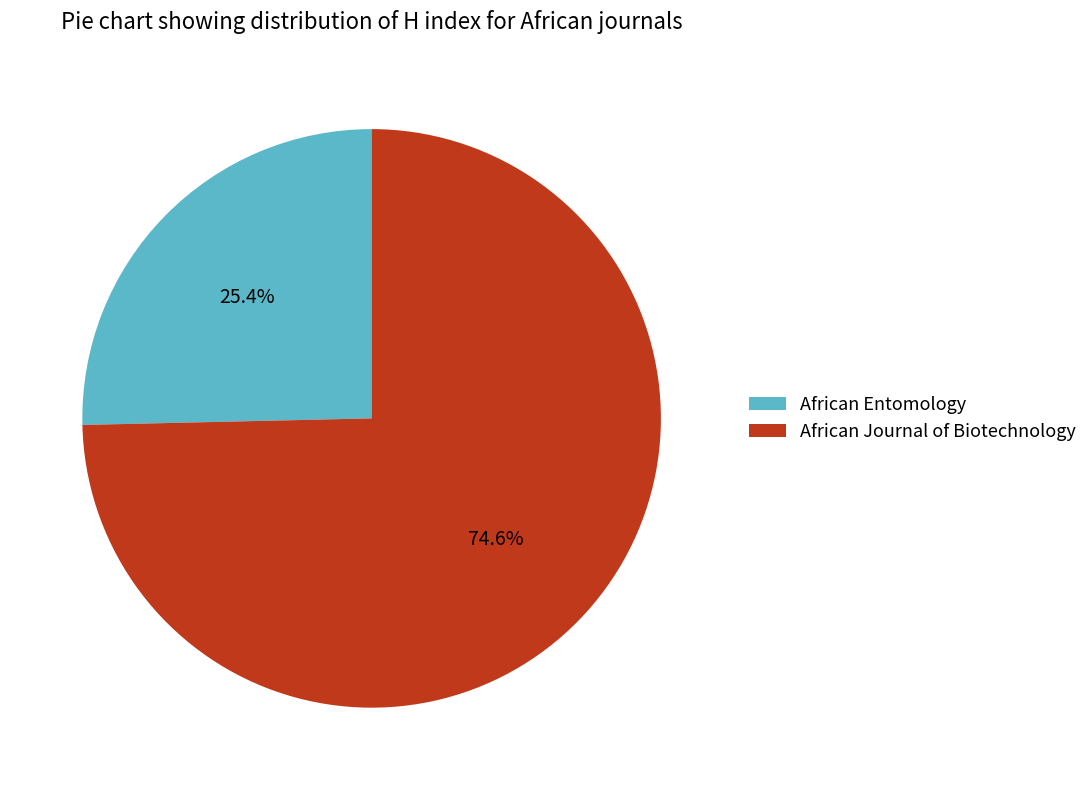

Count the number of slices in the pie.

2